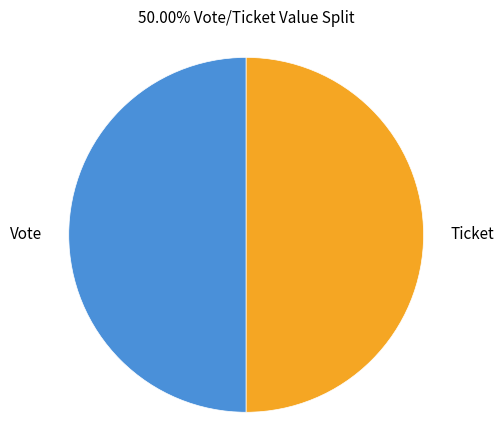

True or false: Vote accounts for 50% of the total.

True